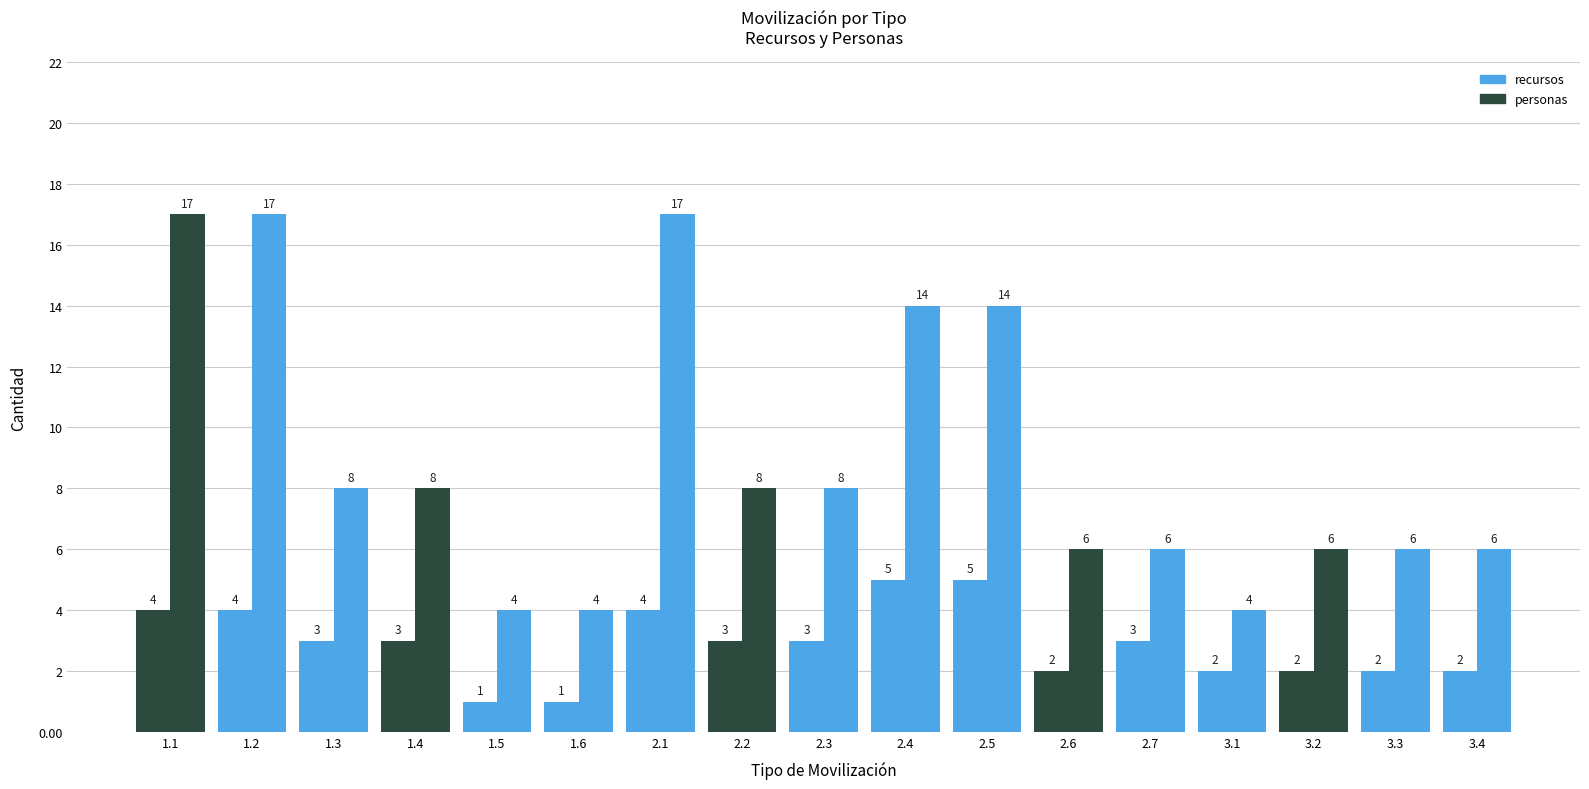

What is the total value across all series at 3.4?

8